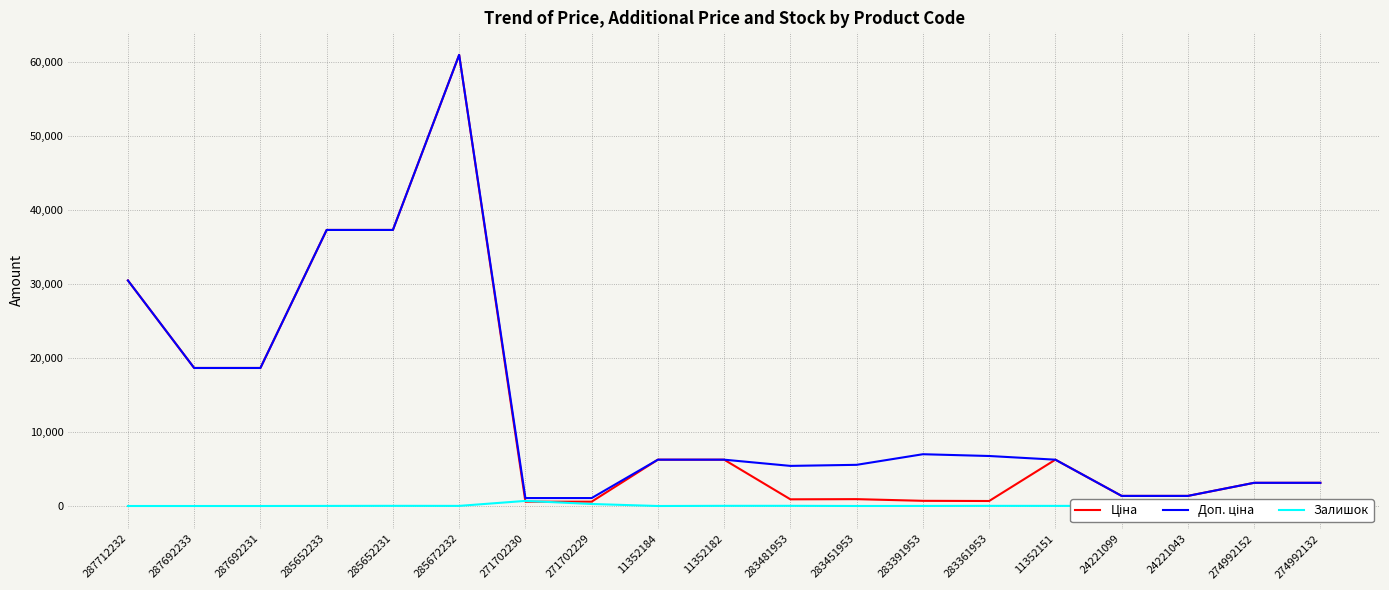

Count the number of data series in this chart.

3